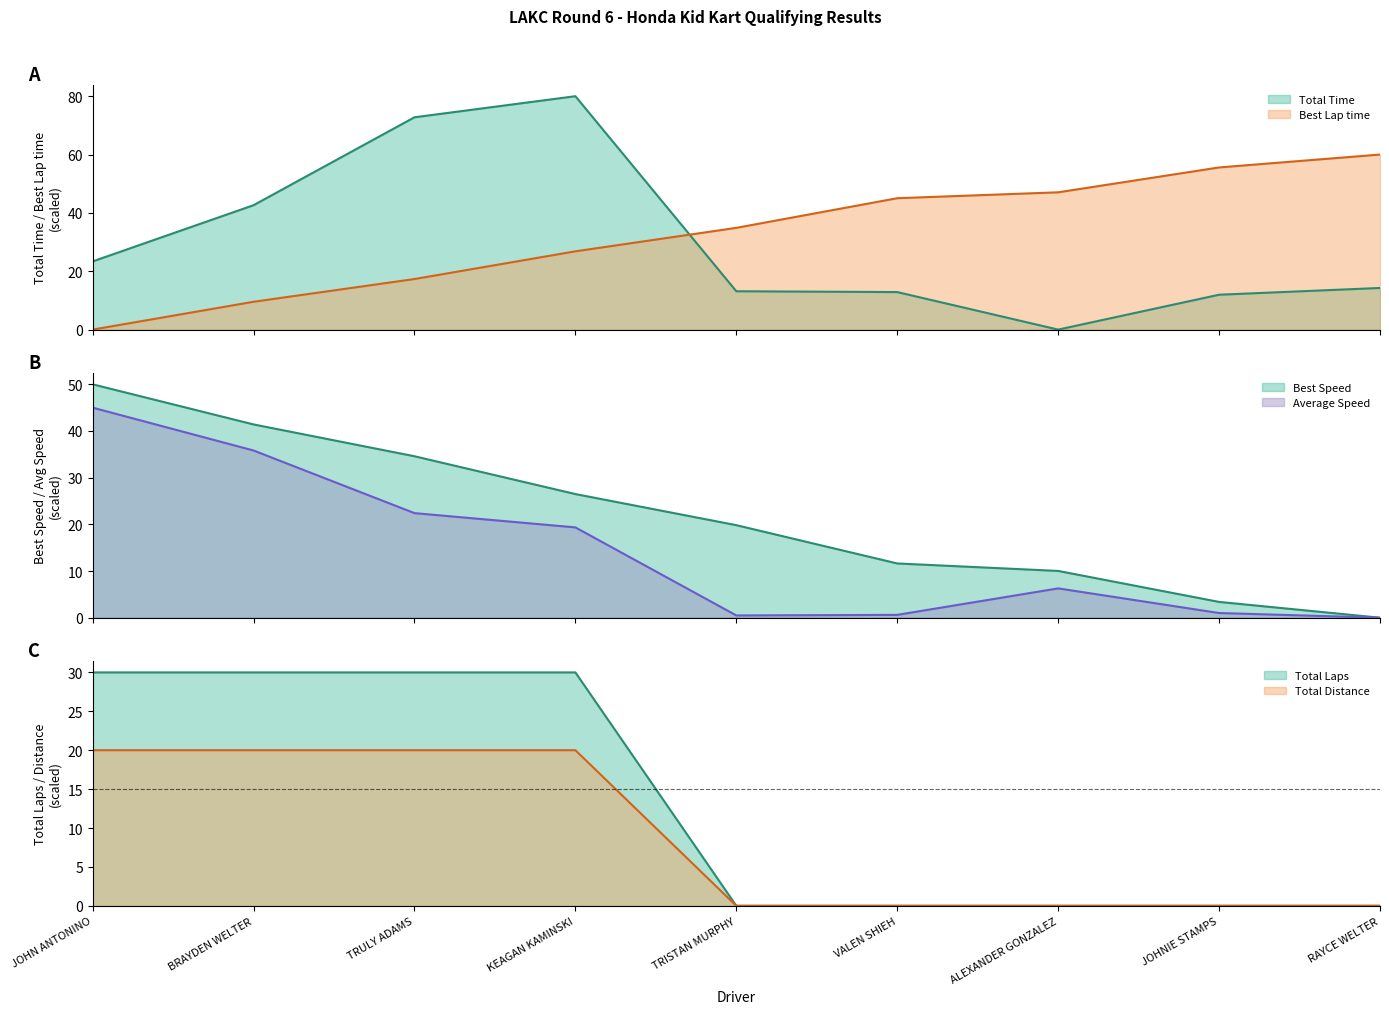

Which series ends up on top after the final intersection of Best Speed and Total Time?

Total Time